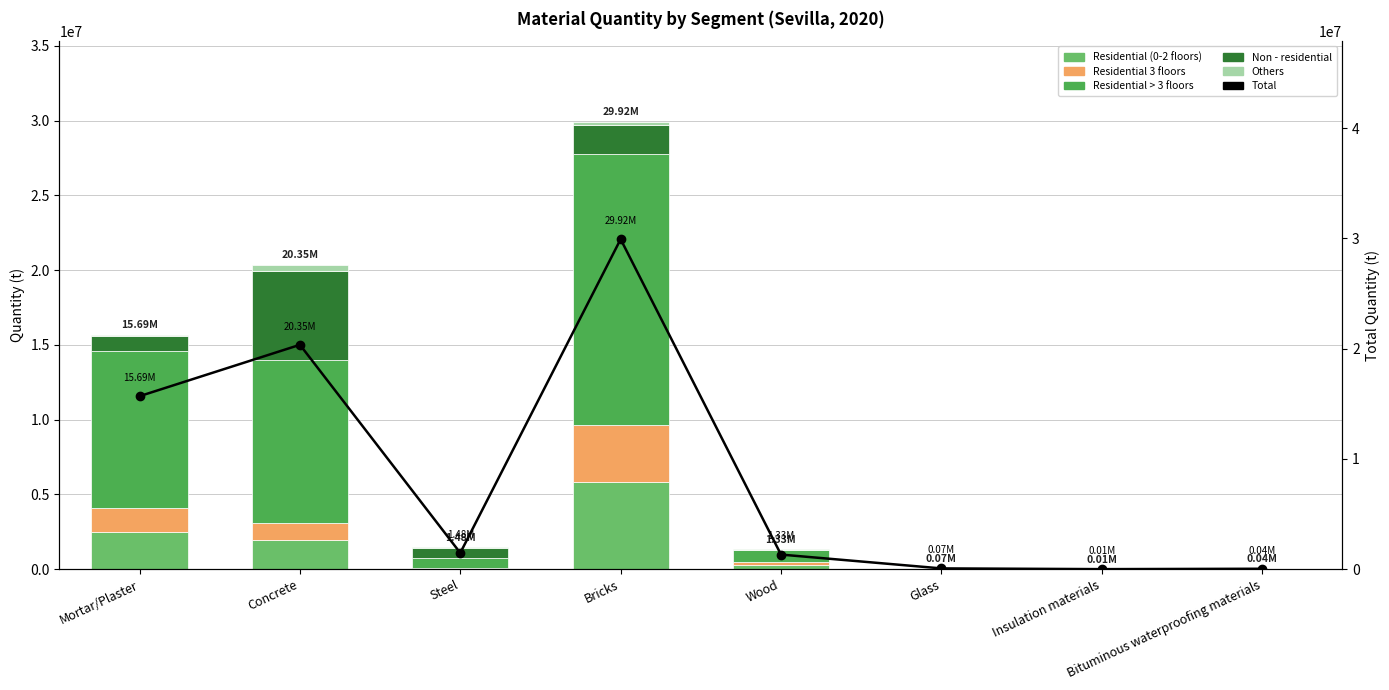

Which series changed the most between Mortar/Plaster and Steel?

Total